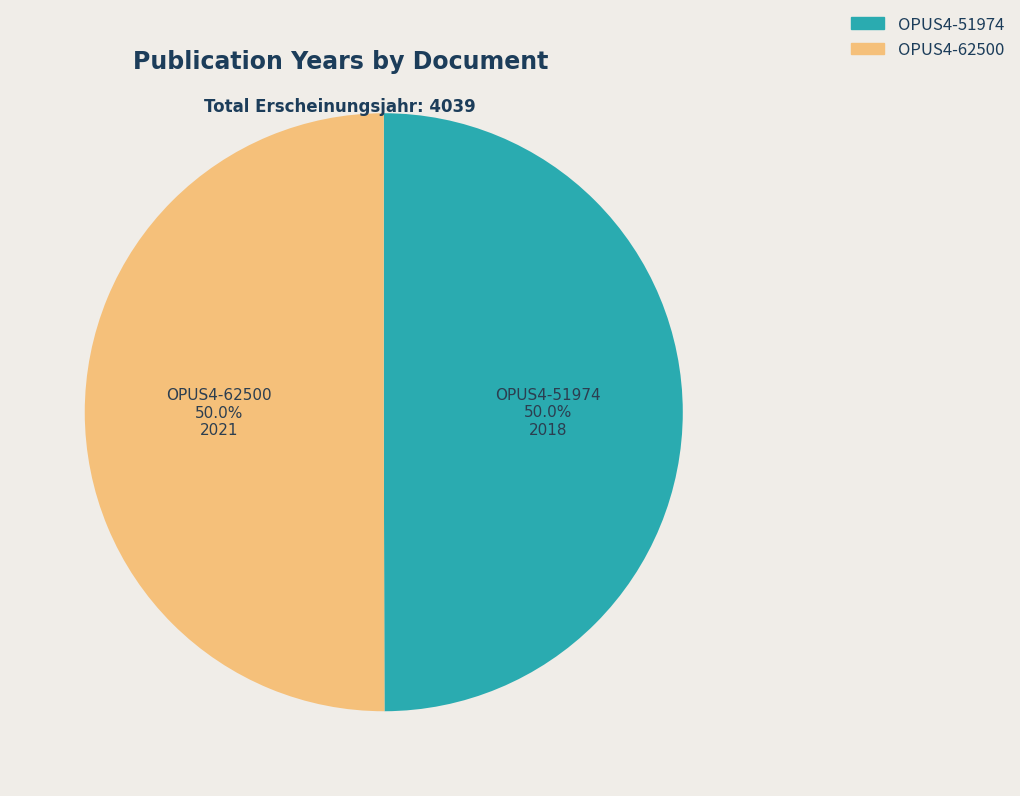

What percentage is NOT represented by OPUS4-62500?

50.0%